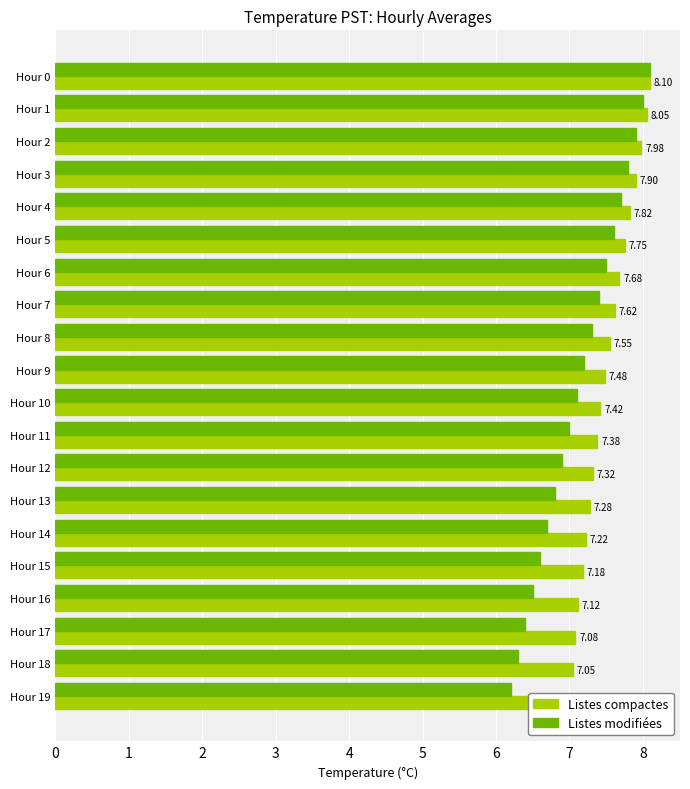

Rank the series by their maximum value, from lowest to highest.

Listes compactes, Listes modifiées